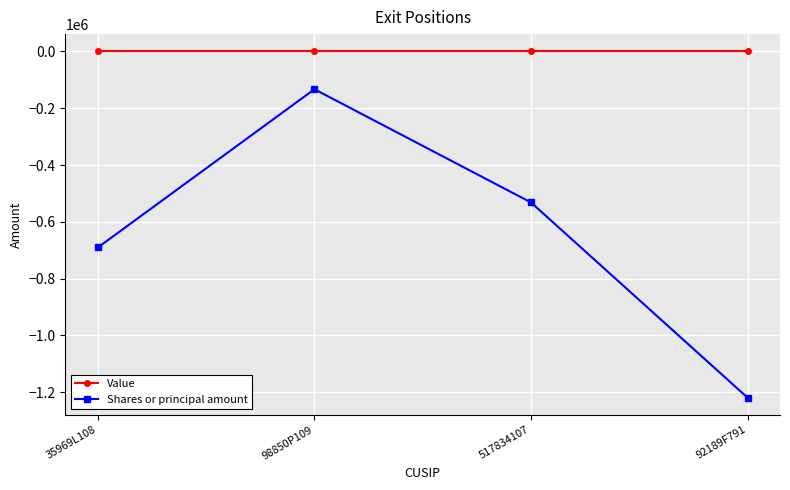

Reading left to right, transcribe all the data shown in this chart.

Value: 0	0	0	0
Shares or principal amount: -690343	-133144	-531794	-1219116